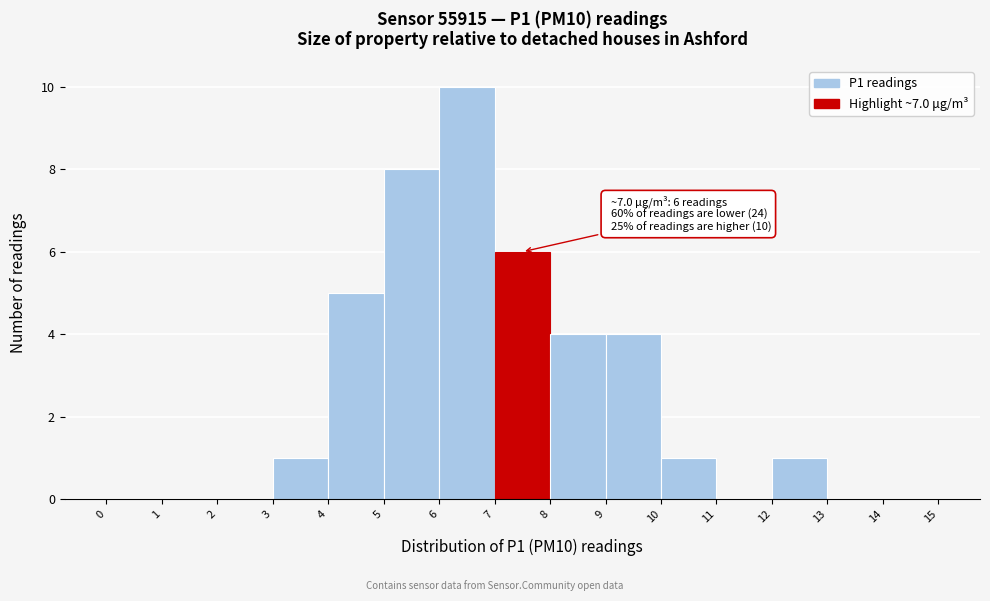

Which range on the x-axis has the tallest bar?

6 to 7